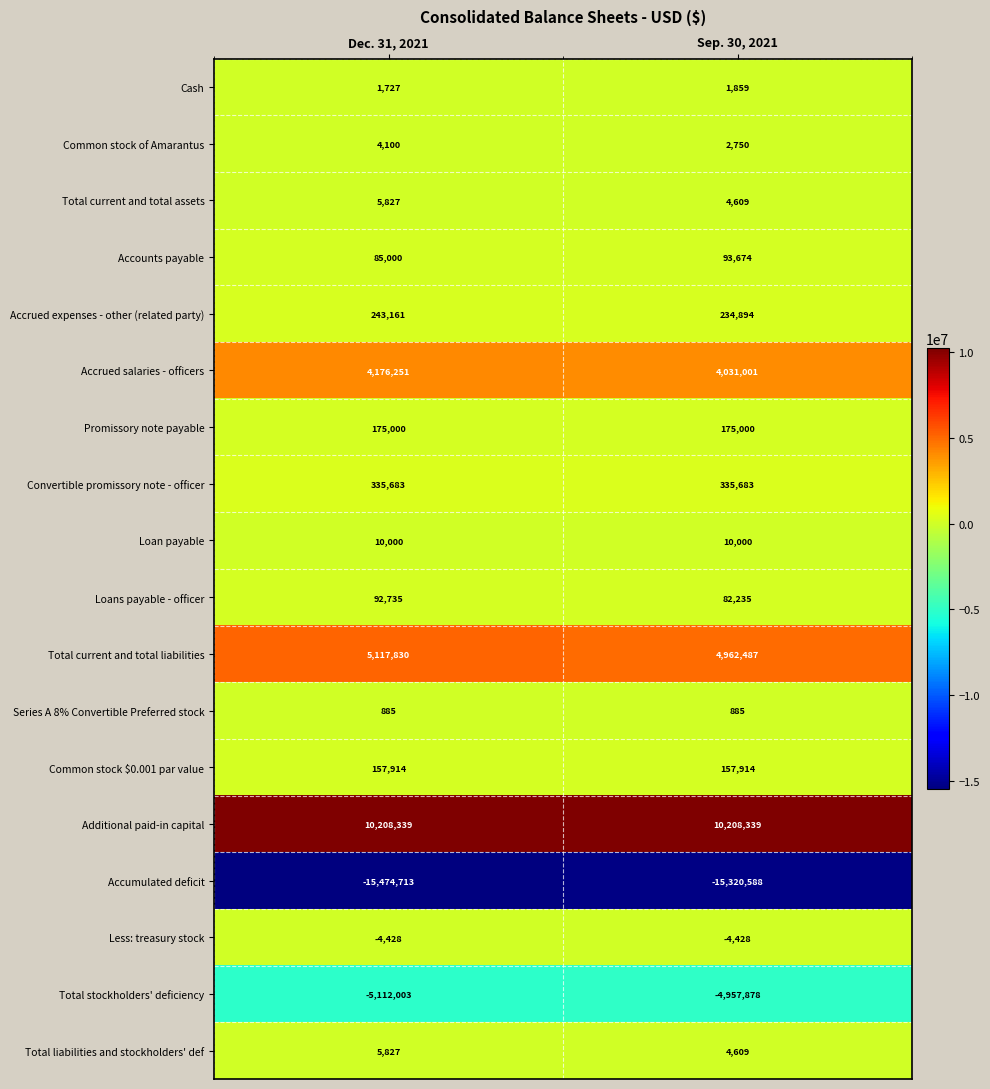

At which category is the sum across all series the highest?

Dec. 31, 2021